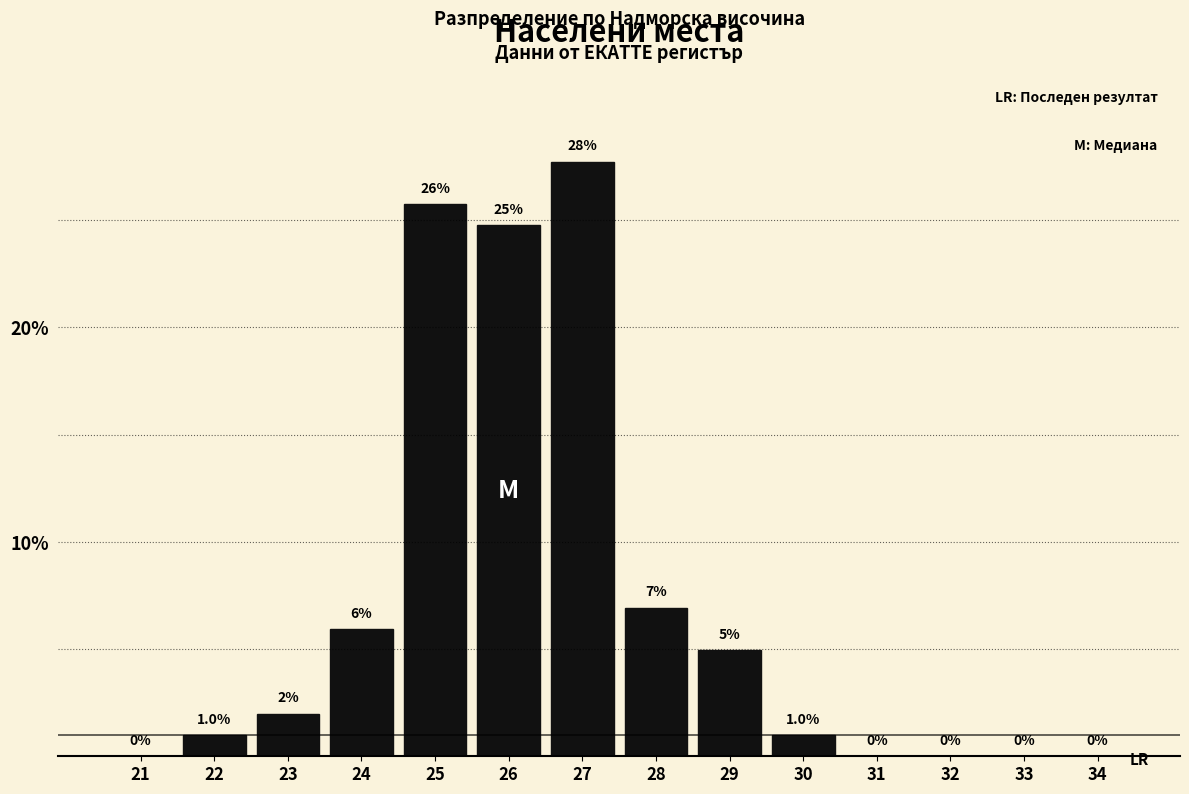

Which label corresponds to the largest value in the chart?

27